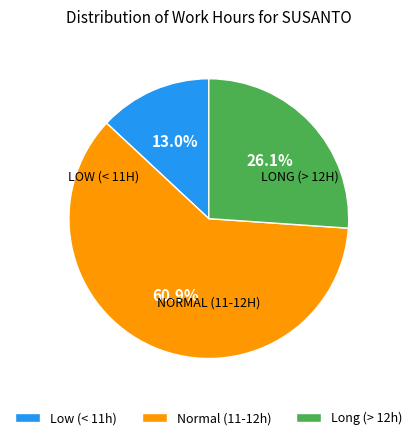

Which slice is the largest?

Normal (11-12h)